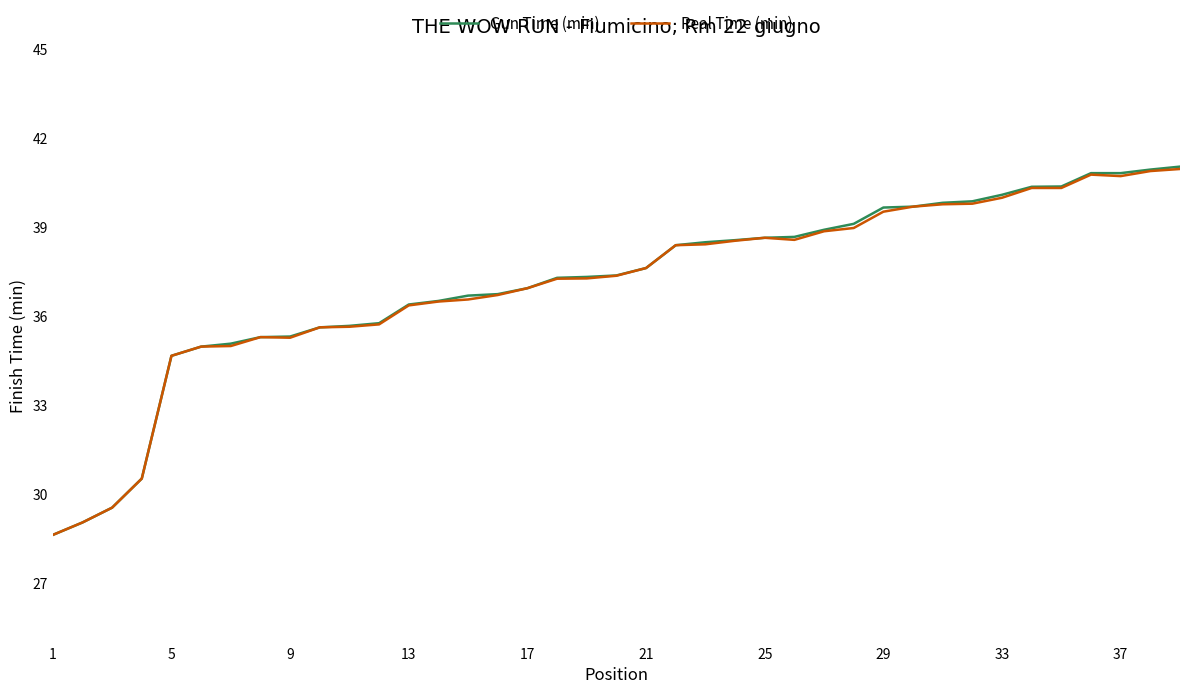

What is the lowest value of the Real Time (min) series?

28.6